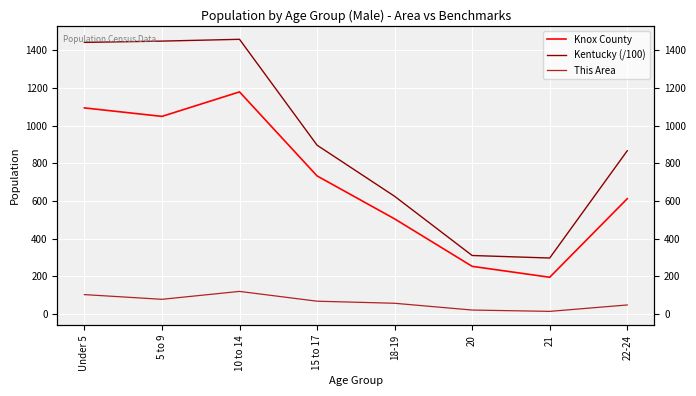

True or false: Kentucky (/100) has a value of 866.6 at 22-24.

True